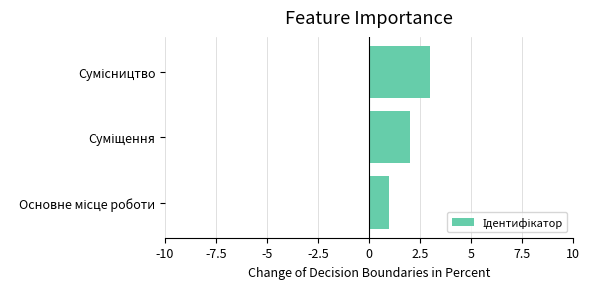

What is the maximum value shown in the chart?

3